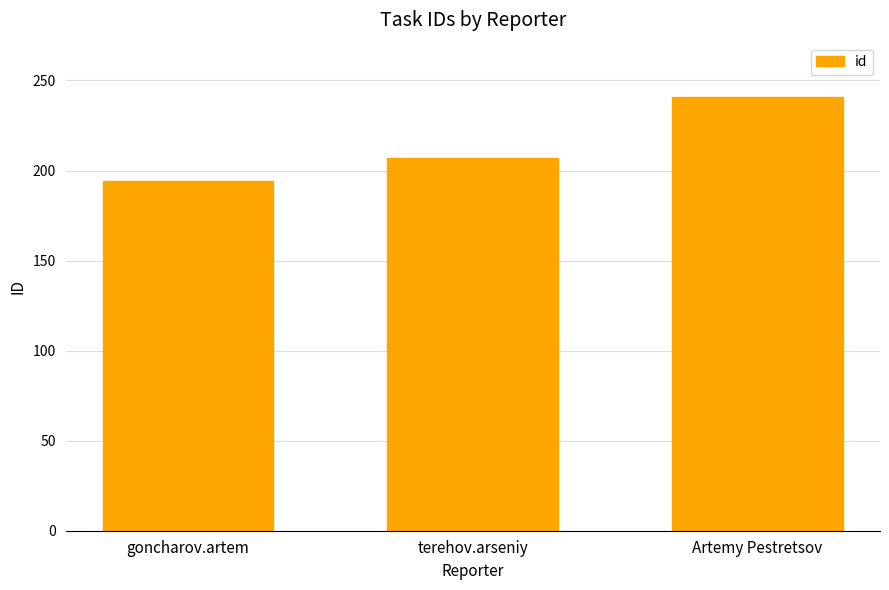

What is the value of the 1st bar from the left?

194